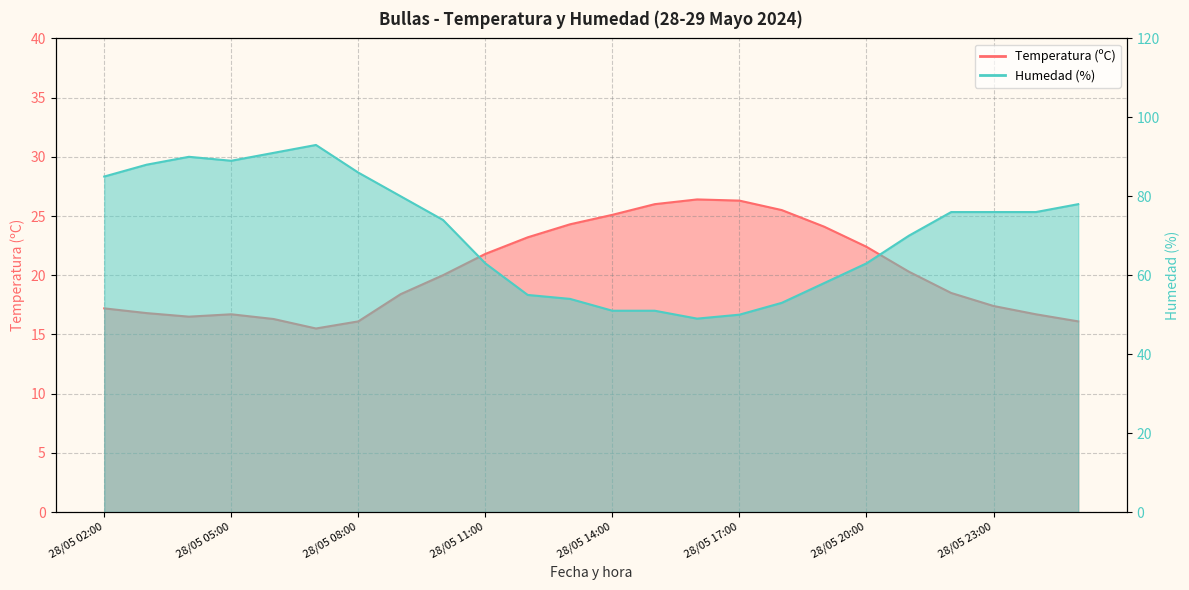

Reading left to right, transcribe all the data shown in this chart.

Temperatura (ºC): 28/05 02:00=17.2	28/05 03:00=16.8	28/05 04:00=16.5	28/05 05:00=16.7	28/05 06:00=16.3	28/05 07:00=15.5	28/05 08:00=16.1	28/05 09:00=18.4	28/05 10:00=20.0	28/05 11:00=21.8	28/05 12:00=23.2	28/05 13:00=24.3	28/05 14:00=25.1	28/05 15:00=26.0	28/05 16:00=26.4	28/05 17:00=26.3	28/05 18:00=25.5	28/05 19:00=24.1	28/05 20:00=22.4	28/05 21:00=20.3	28/05 22:00=18.5	28/05 23:00=17.4	29/05 00:00=16.7	29/05 01:00=16.1
Humedad (%): 28/05 02:00=85.0	28/05 03:00=88.0	28/05 04:00=90.0	28/05 05:00=89.0	28/05 06:00=91.0	28/05 07:00=93.0	28/05 08:00=86.0	28/05 09:00=80.0	28/05 10:00=74.0	28/05 11:00=63.0	28/05 12:00=55.0	28/05 13:00=54.0	28/05 14:00=51.0	28/05 15:00=51.0	28/05 16:00=49.0	28/05 17:00=50.0	28/05 18:00=53.0	28/05 19:00=58.0	28/05 20:00=63.0	28/05 21:00=70.0	28/05 22:00=76.0	28/05 23:00=76.0	29/05 00:00=76.0	29/05 01:00=78.0